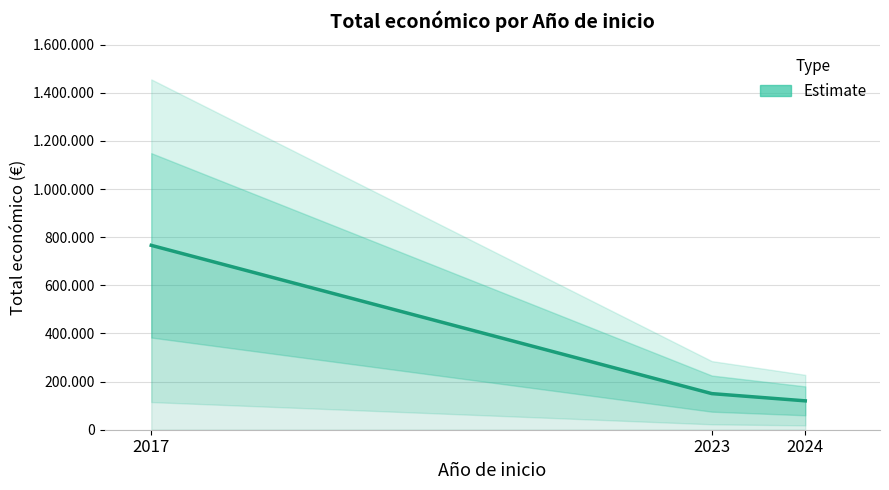

Reading left to right, what are all the values shown in this chart?

2017=766099	2023=150000	2024=120000